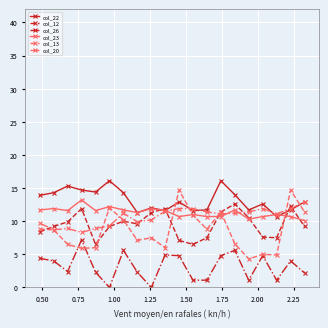

What is the greatest value displayed?

16.1